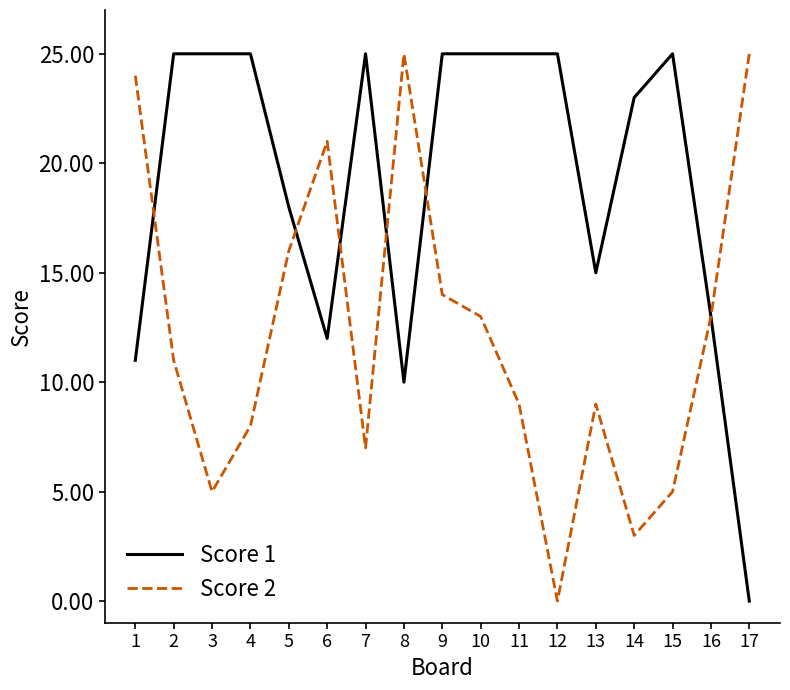

Is it true that Score 1 equals 43 at 3?

False